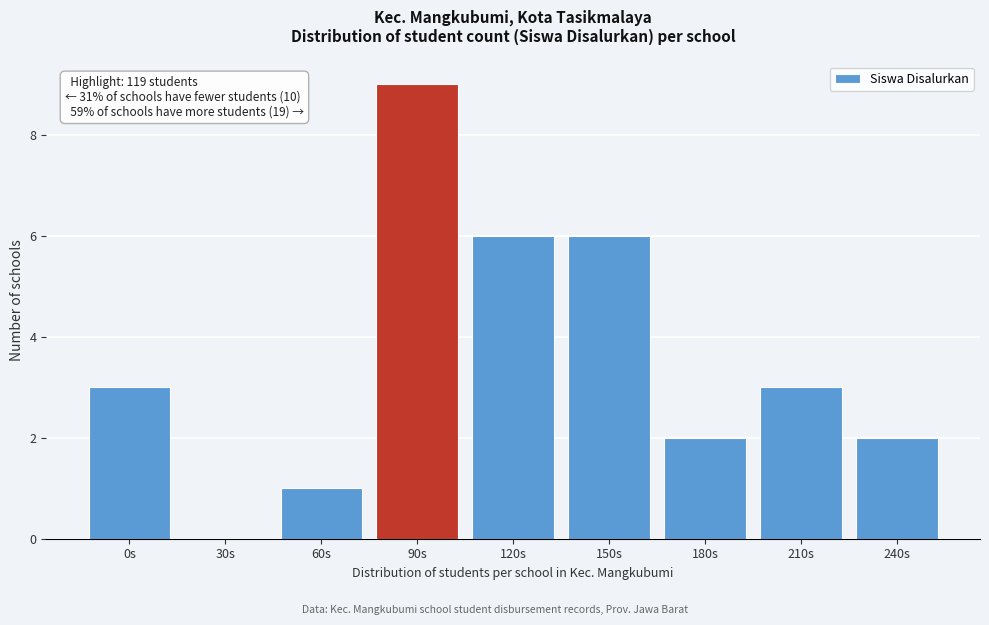

Reading left to right, transcribe all the data shown in this chart.

0s=3	30s=0	60s=1	90s=9	120s=6	150s=6	180s=2	210s=3	240s=2